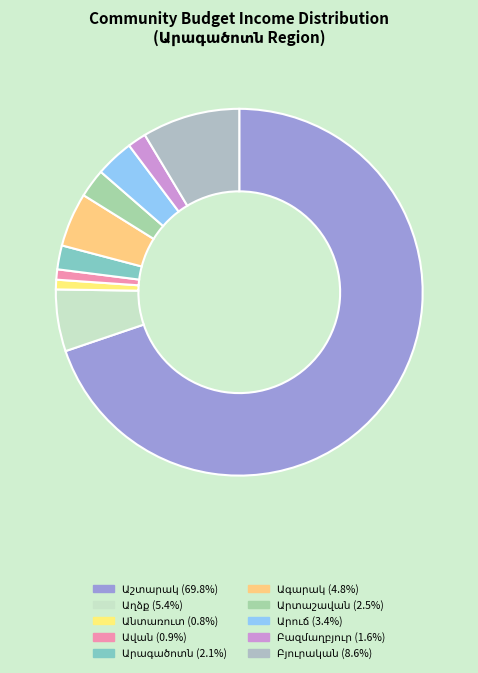

How many slices are in this pie chart?

10